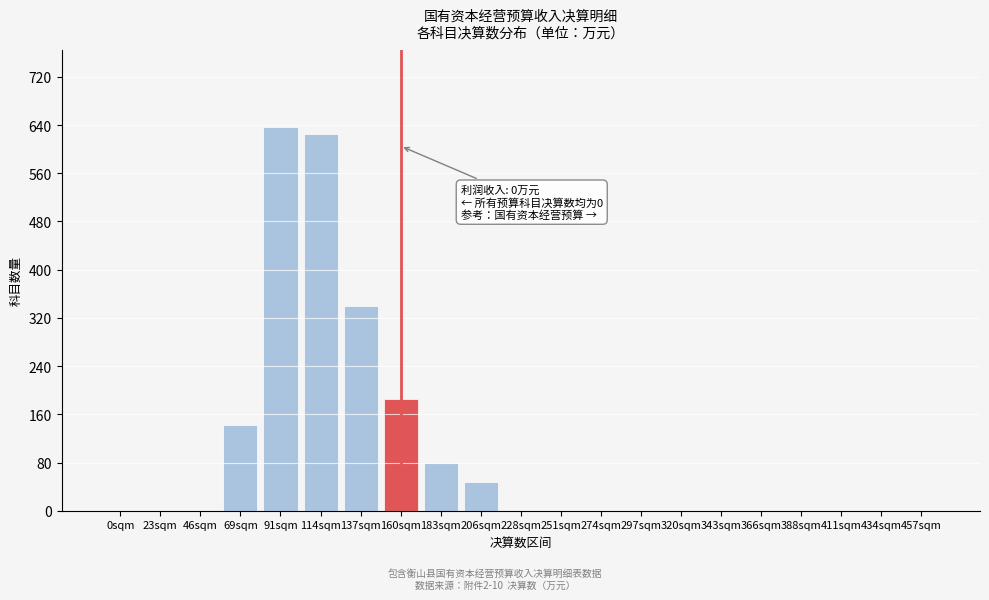

Reading right to left, list all the values displayed in this chart.

457sqm=0	434sqm=0	411sqm=0	388sqm=0	366sqm=0	343sqm=0	320sqm=0	297sqm=0	274sqm=0	251sqm=0	228sqm=0	206sqm=48	183sqm=79	160sqm=185	137sqm=339	114sqm=625	91sqm=637	69sqm=143	46sqm=0	23sqm=0	0sqm=0